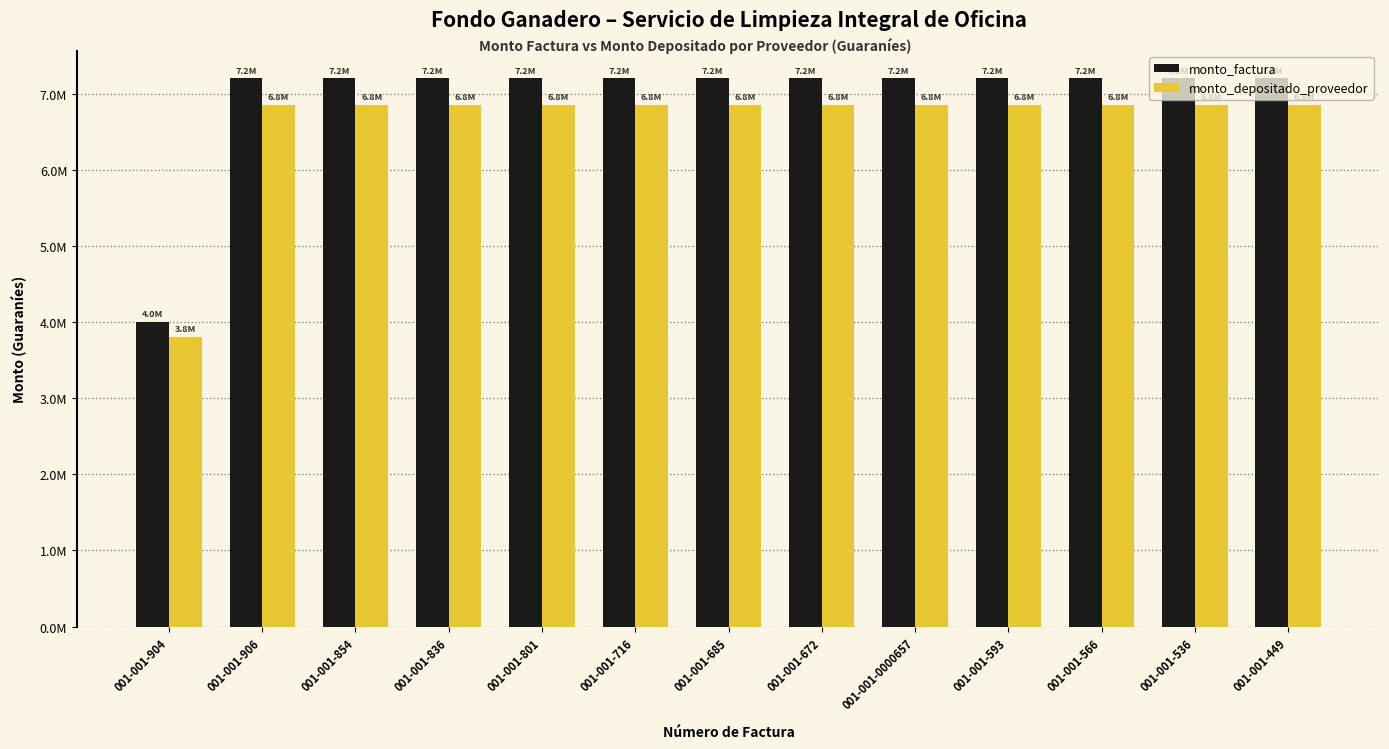

What are all the series names shown in the legend?

monto_factura, monto_depositado_proveedor